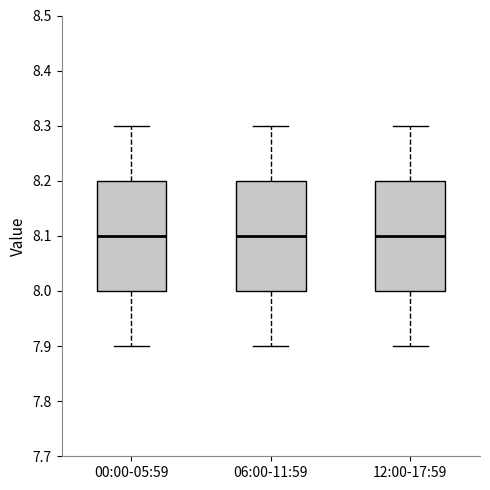

Reading left to right, read every box against the y-axis: the position of its median line, the range the box covers, and the ends of its whiskers. The values are not printed on the chart, so give them approximately, as read against the axis.

00:00-05:59: median 8.1, box 8.0 to 8.2, whiskers 7.9 to 8.3
06:00-11:59: median 8.1, box 8.0 to 8.2, whiskers 7.9 to 8.3
12:00-17:59: median 8.1, box 8.0 to 8.2, whiskers 7.9 to 8.3